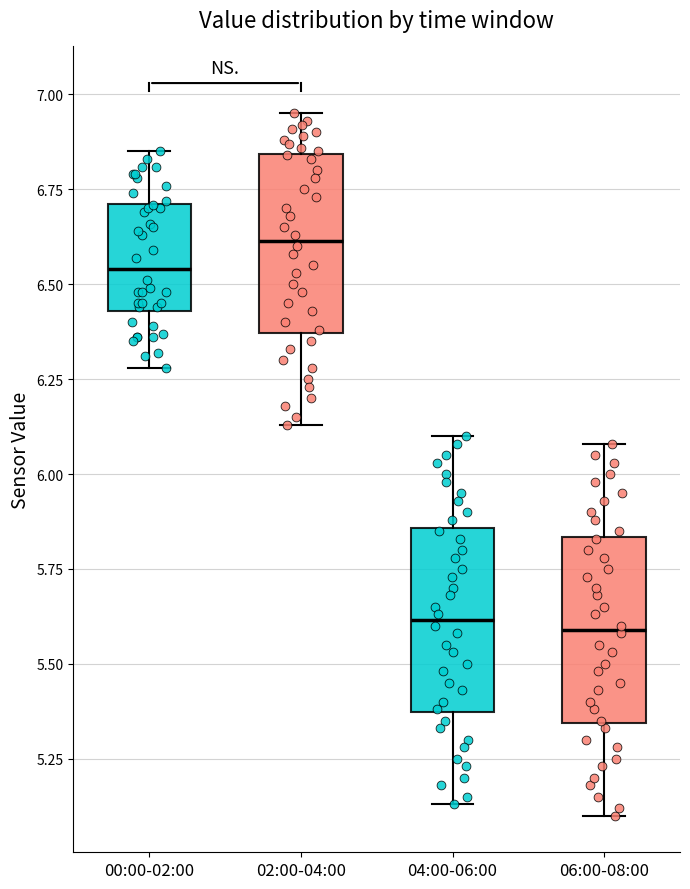

Reading left to right, read every box against the y-axis: the position of its median line, the range the box covers, and the ends of its whiskers. The values are not printed on the chart, so give them approximately, as read against the axis.

00:00-02:00: median 6.55, box 6.45 to 6.70, whiskers 6.30 to 6.85
02:00-04:00: median 6.60, box 6.35 to 6.85, whiskers 6.15 to 6.95
04:00-06:00: median 5.60, box 5.35 to 5.85, whiskers 5.15 to 6.10
06:00-08:00: median 5.60, box 5.35 to 5.85, whiskers 5.10 to 6.10